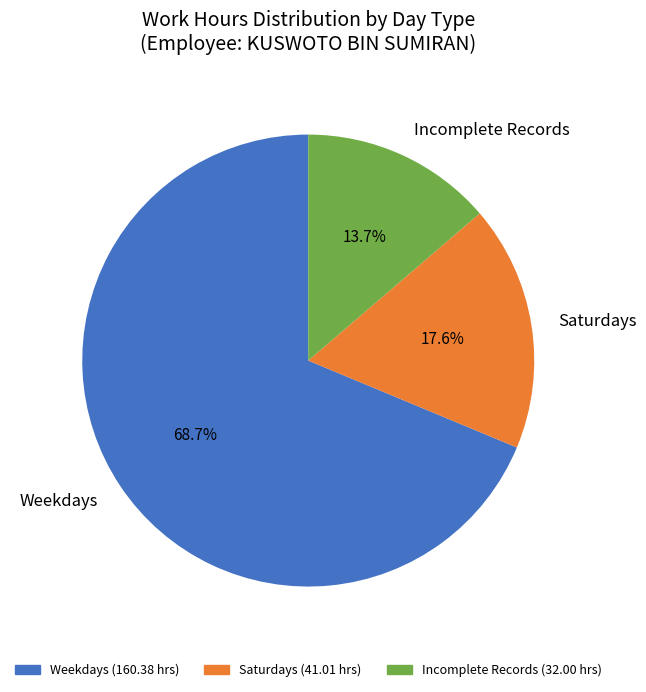

Is there any slice that represents more than half of the pie?

Yes